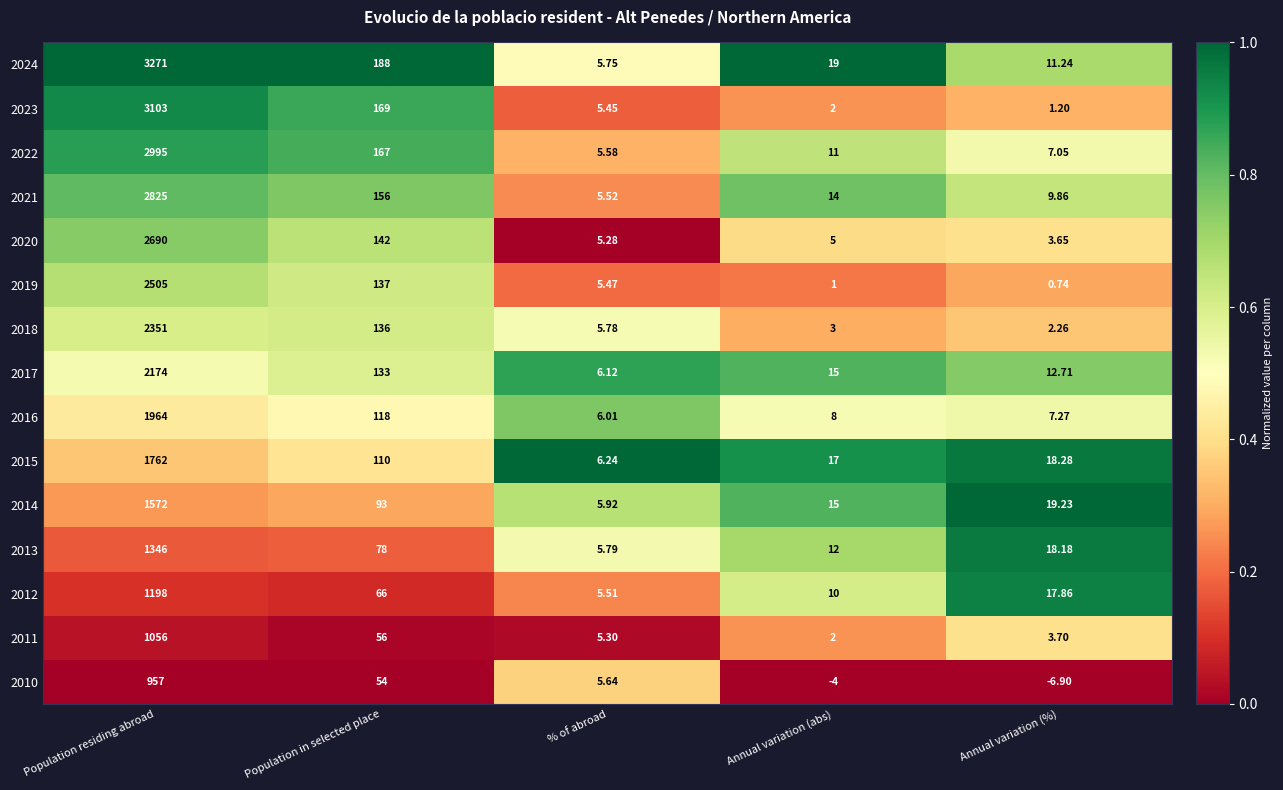

Is the value of 2011 at % of abroad greater than the value of 2017 at Population in selected place?

No